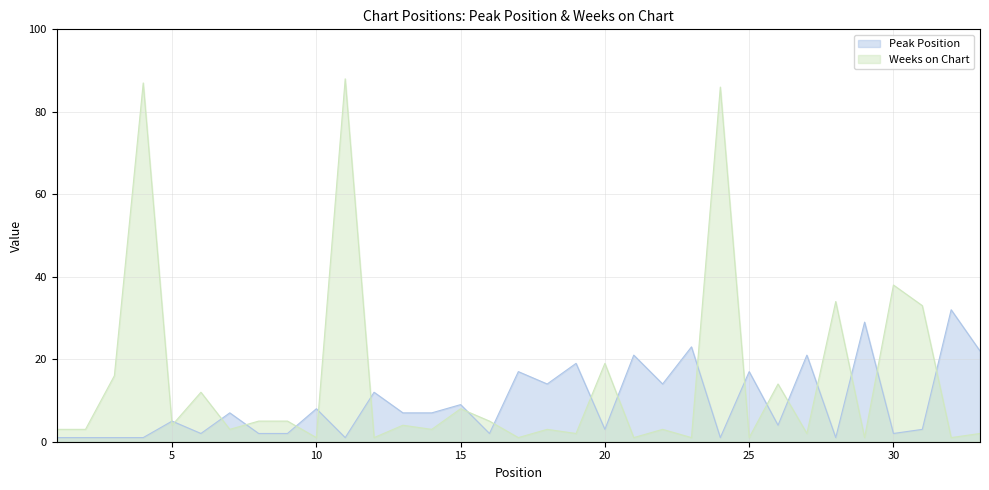

True or false: Peak Position has more than 1 points higher than both neighbors.

True